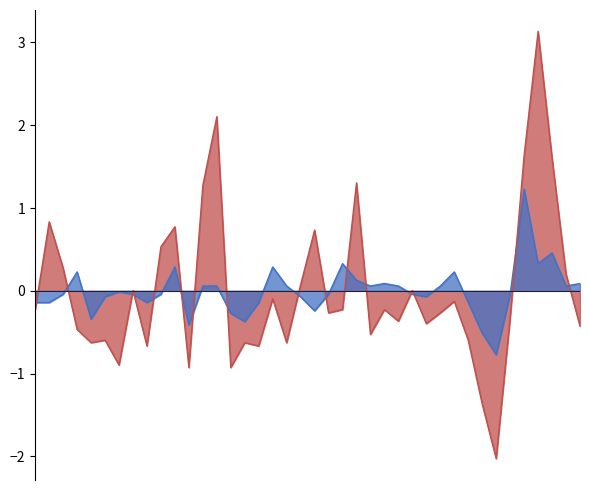

Does the chart have visible grid lines?

No